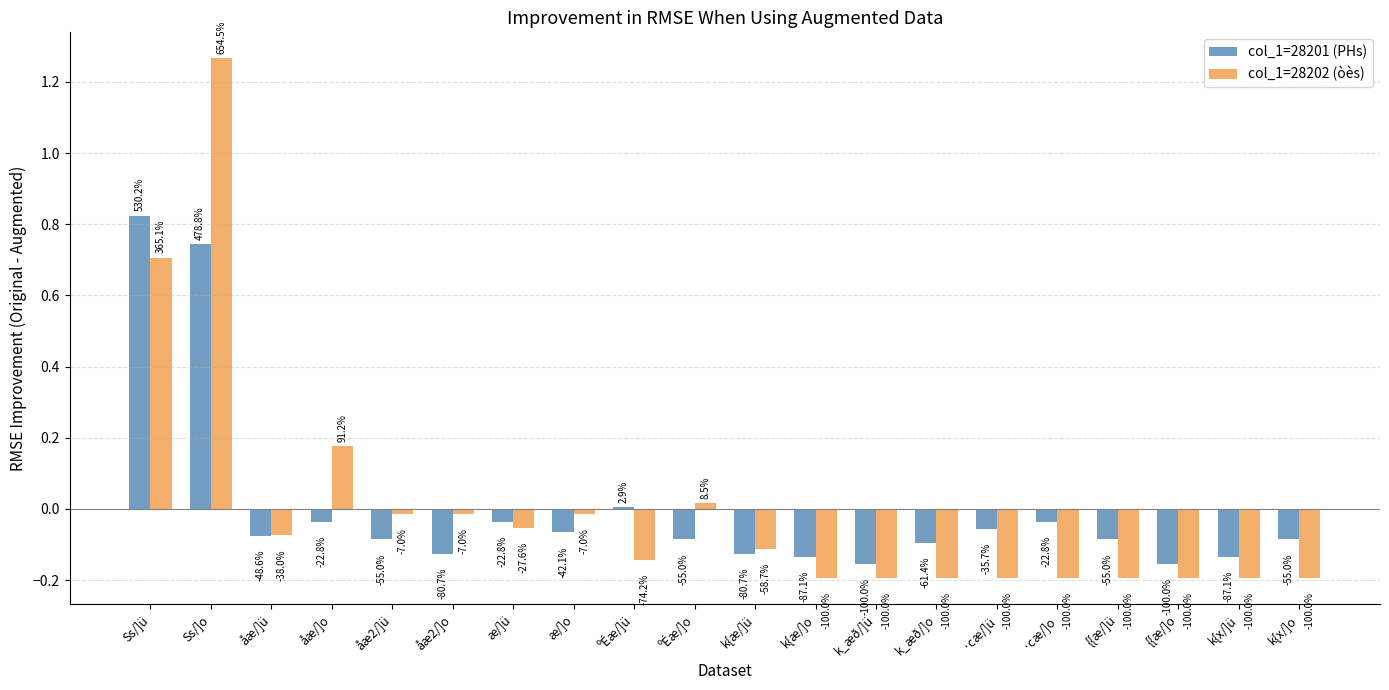

What are all the series names shown in the legend?

col_1=28201 (PHs), col_1=28202 (òès)